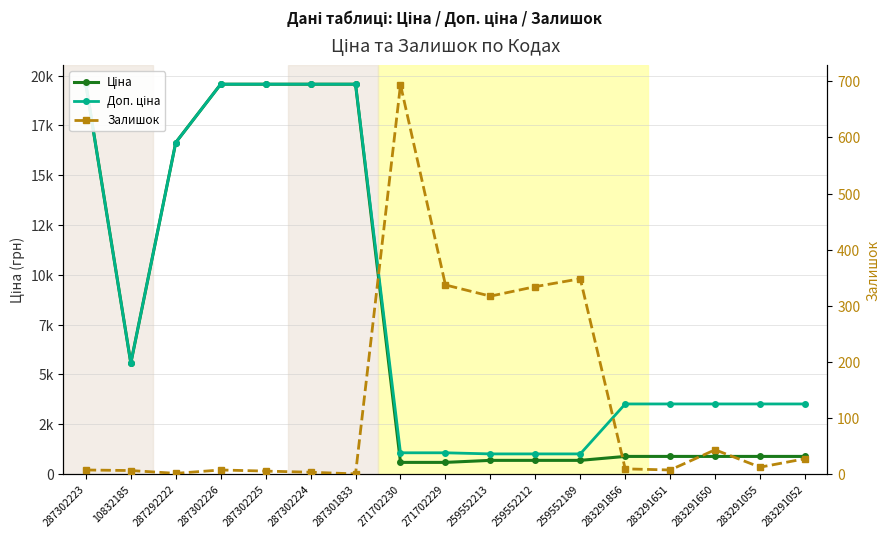

Between 287302225 and 283291651, which is larger?

287302225